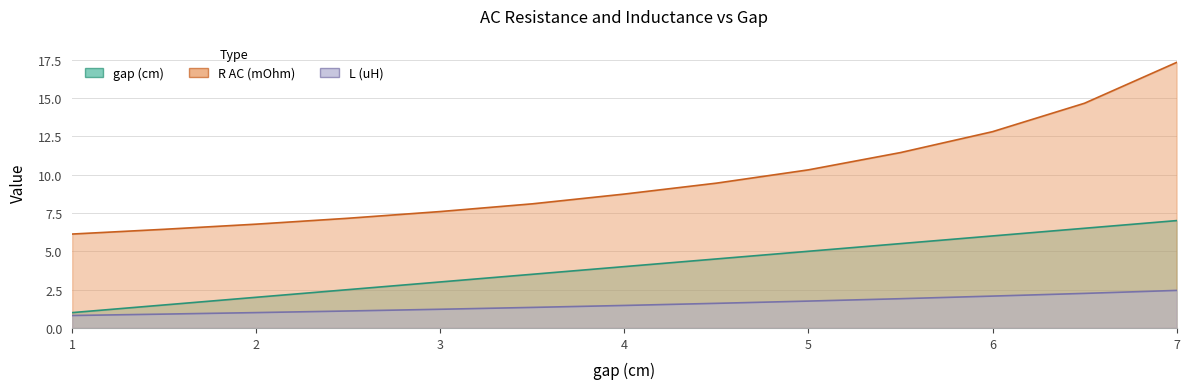

How many values in the L (uH) series exceed 1?

11